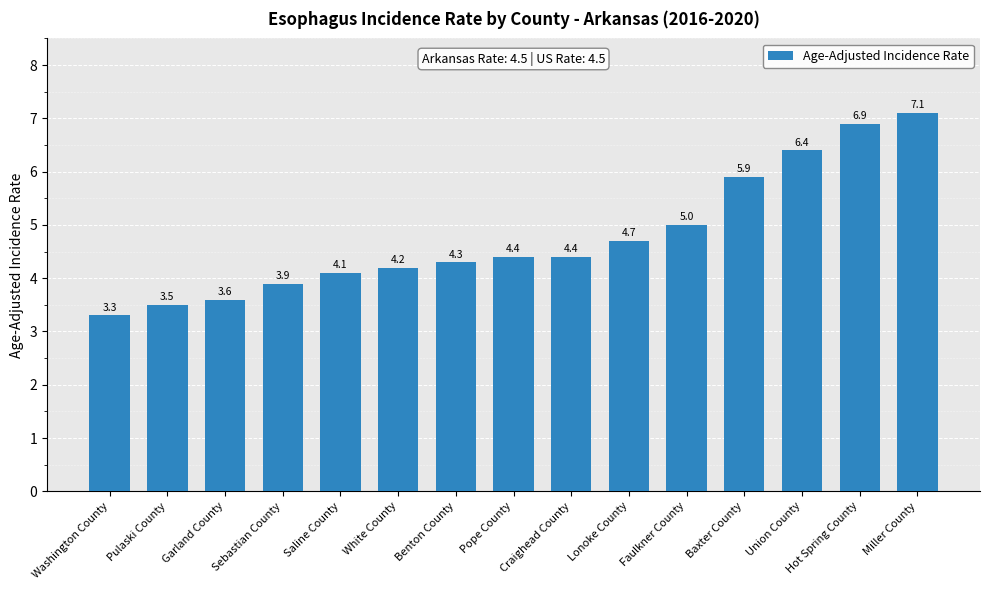

How many series are shown in this chart?

1